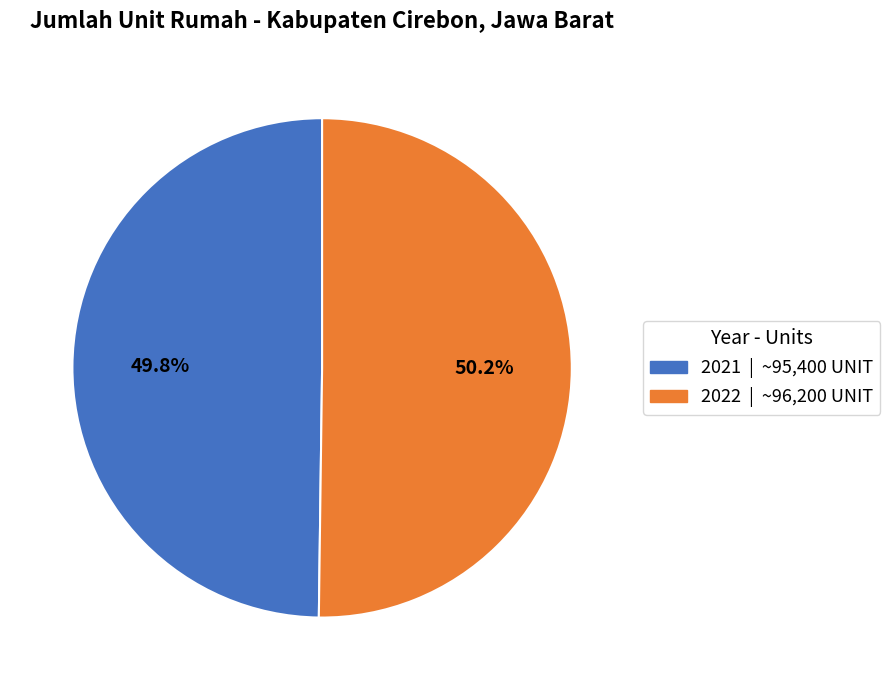

Is there a majority slice in this chart?

Yes